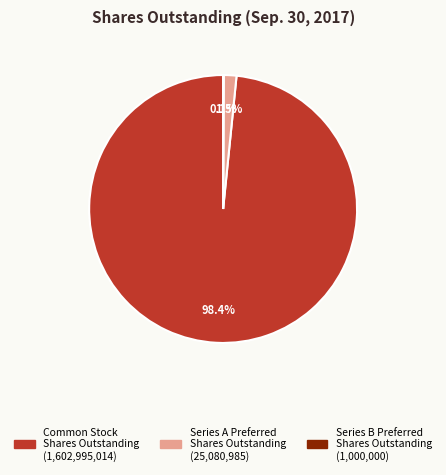

Does Series A Preferred Shares Outstanding represent more than half of the total?

No